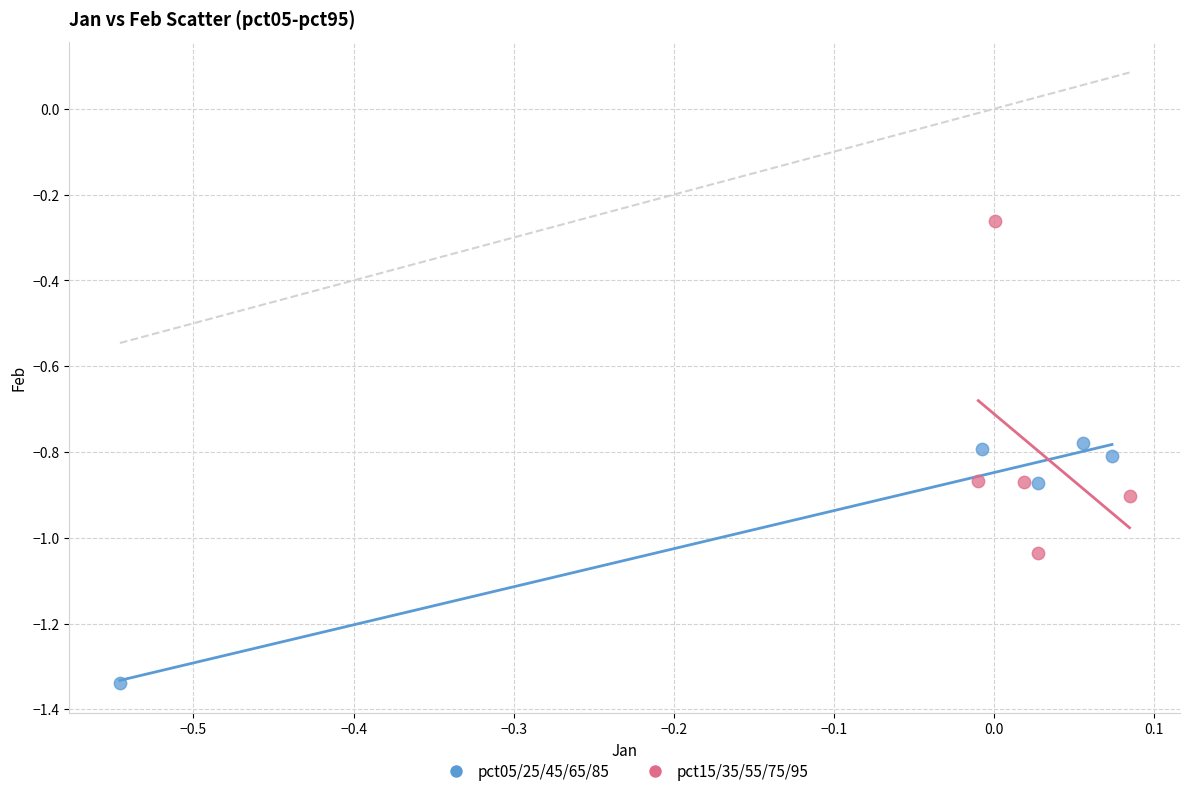

Which series reaches the minimum Y coordinate?

pct05/25/45/65/85